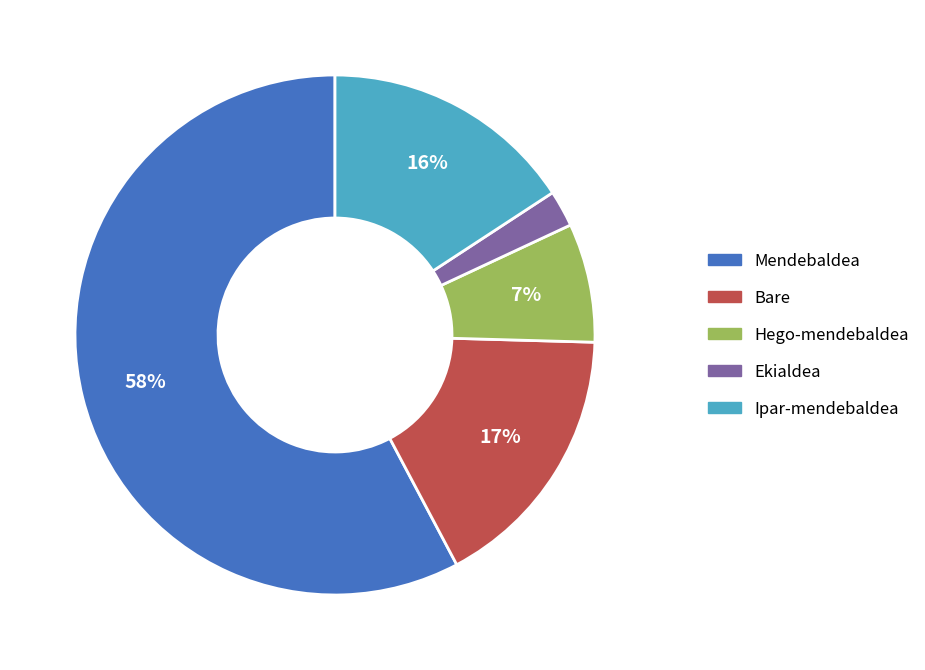

The Ekialdea slice represents 2% of the pie. True or false?

True